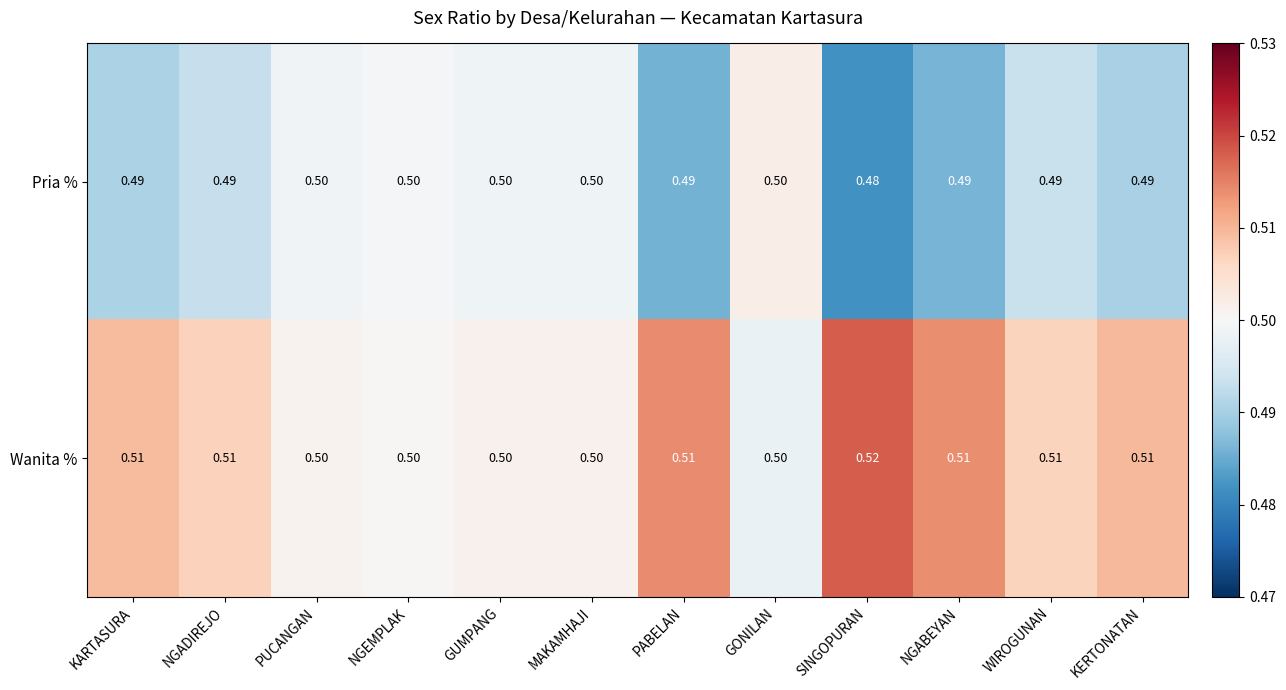

List the series in order of their peak value, lowest first.

Pria %, Wanita %